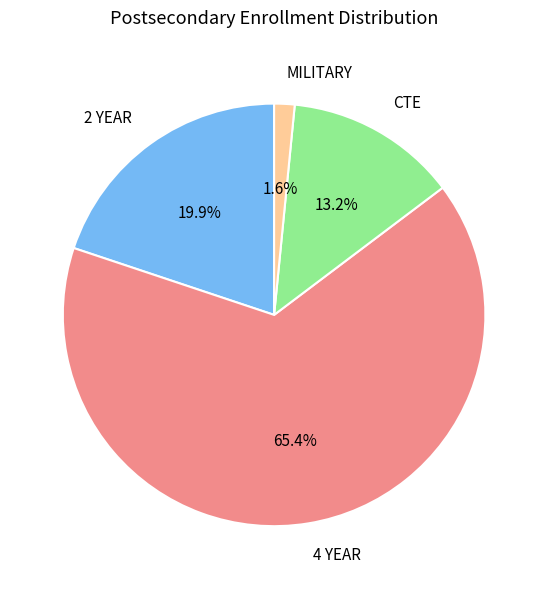

What is the majority slice?

4 YEAR